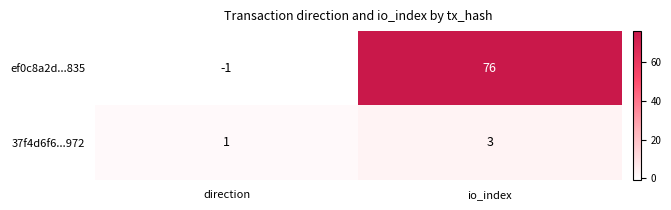

At how many categories does at least one series exceed 25?

1